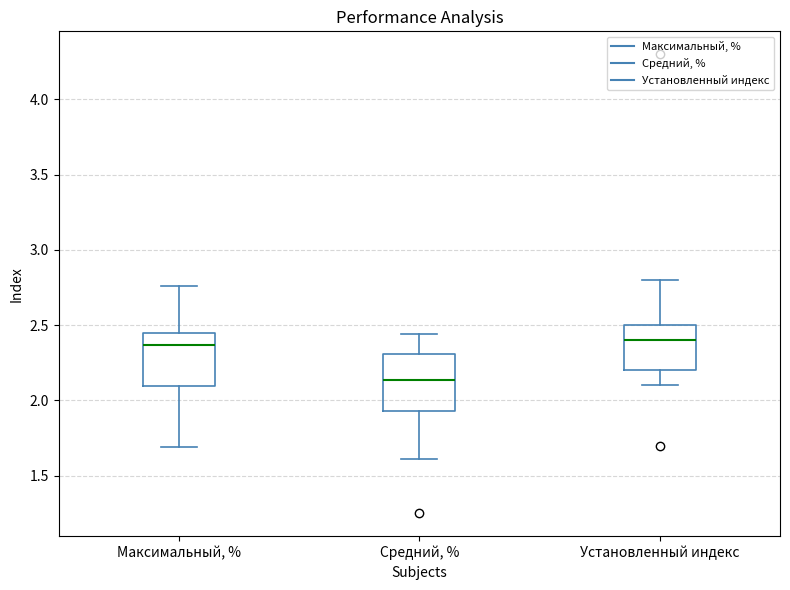

Which box's median line is the lowest?

Средний, %